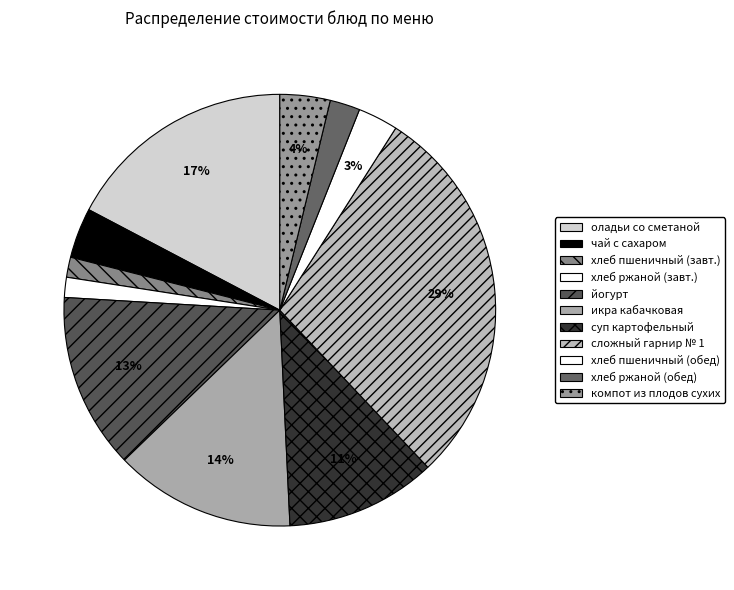

How many slices are in this pie chart?

11